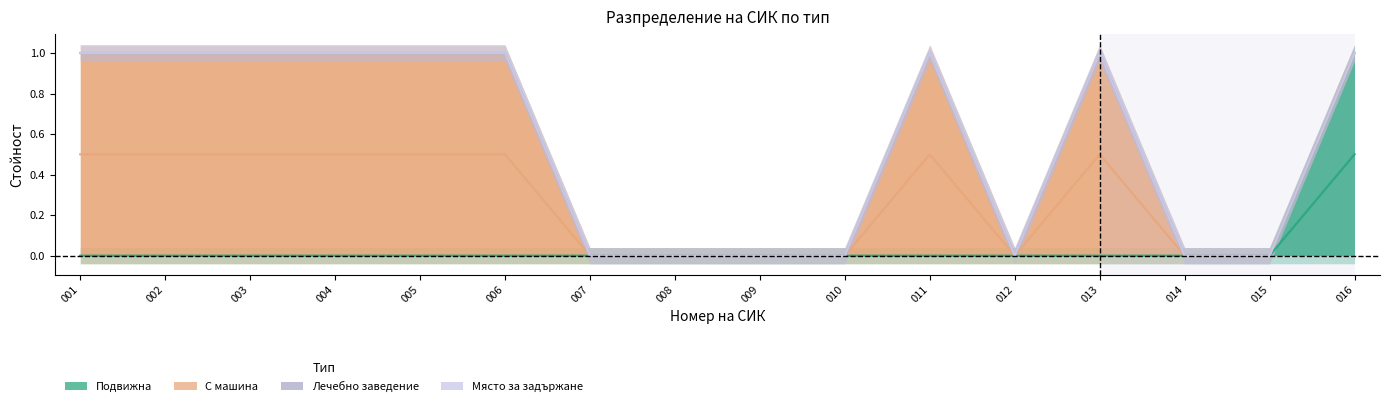

The value of С машина at 233400015 is 0. True or false?

True